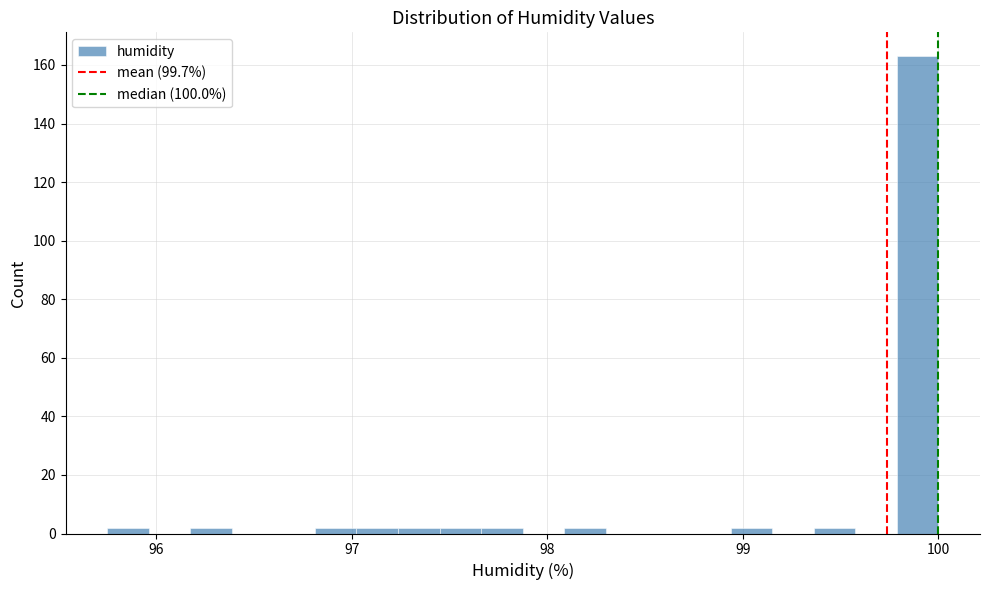

Around what value on the x-axis is the tallest bar? Give the approximate position of its centre, as read against the axis.

99.9